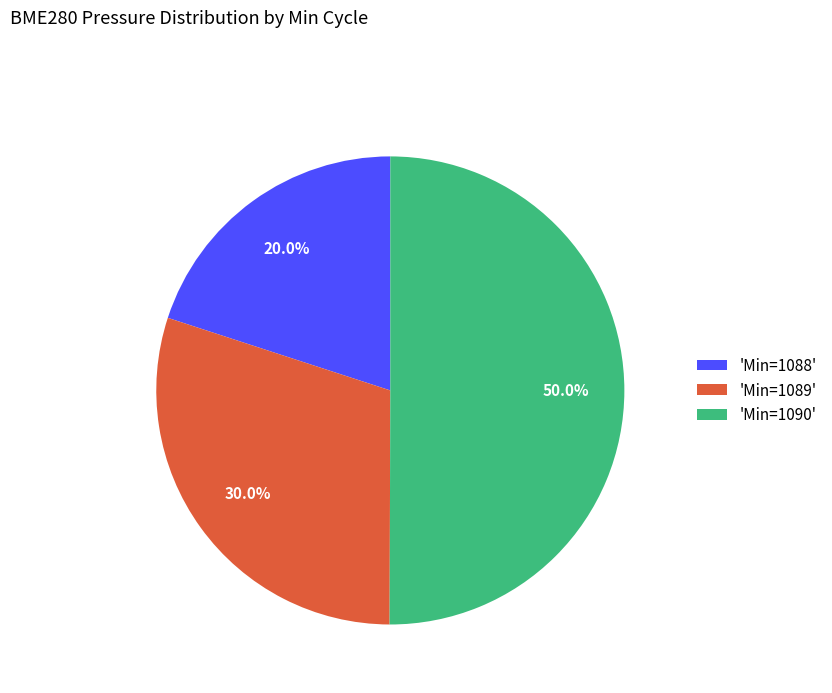

What is the ratio of the value at 'Min=1089' to the value at 'Min=1090'?

0.6